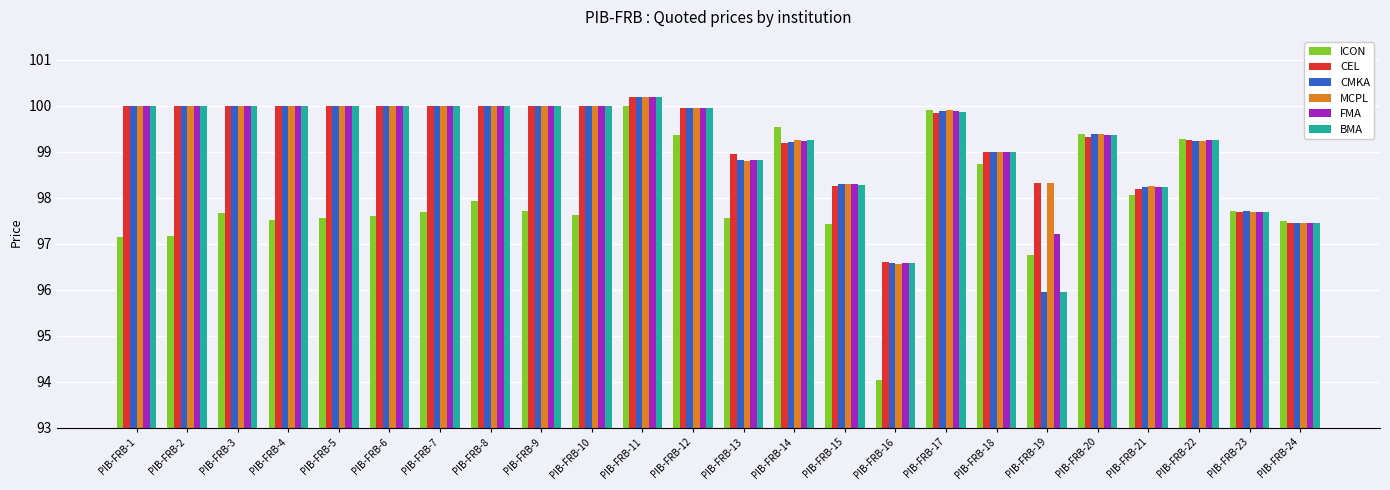

How many series are shown in this chart?

6